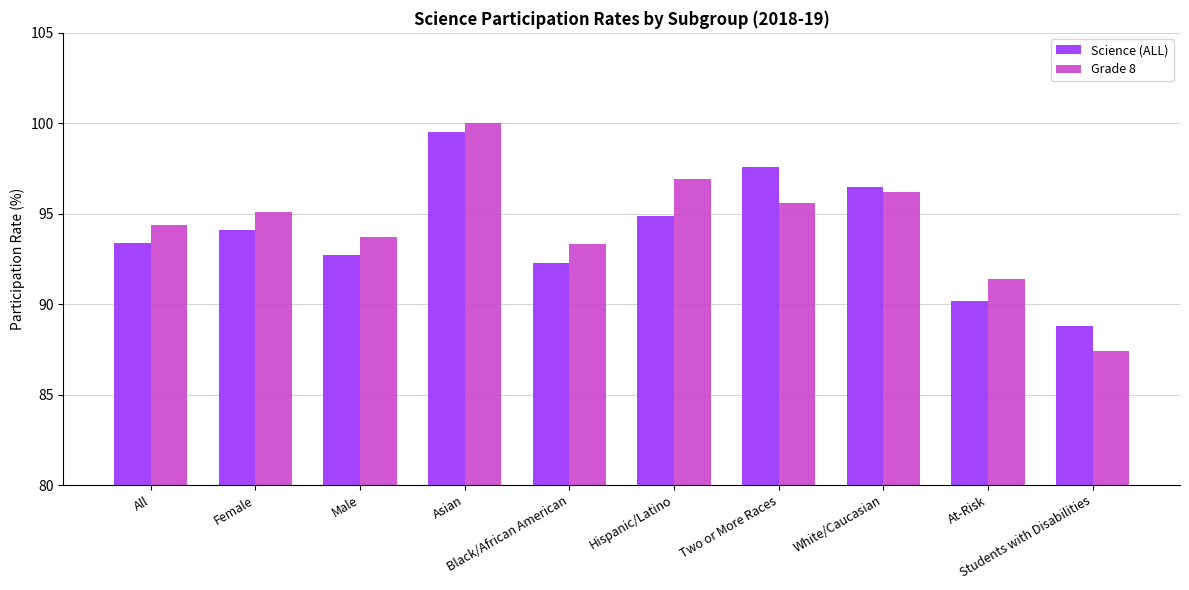

Rank the categories by Grade 8 value from lowest to highest.

Students with Disabilities, At-Risk, Black/African American, Male, All, Female, Two or More Races, White/Caucasian, Hispanic/Latino, Asian